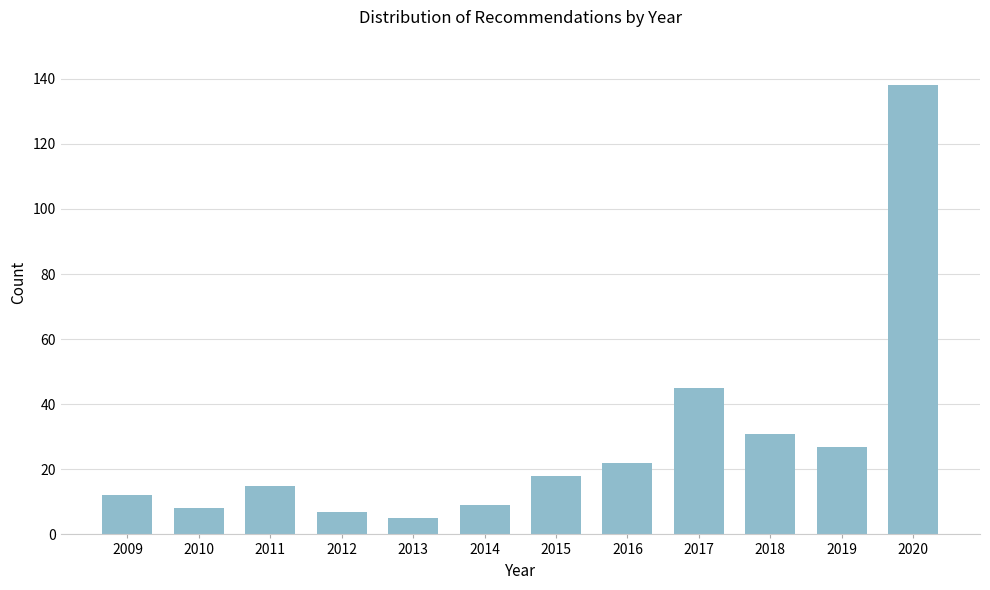

Reading left to right, extract all data points from this chart.

12	8	15	7	5	9	18	22	45	31	27	138